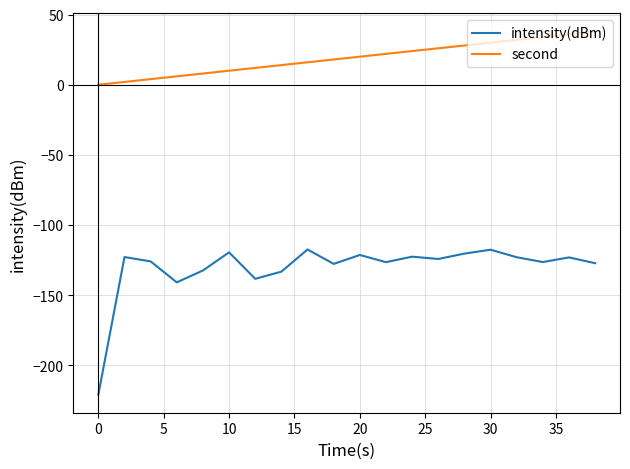

Which series has the largest total across all categories?

second